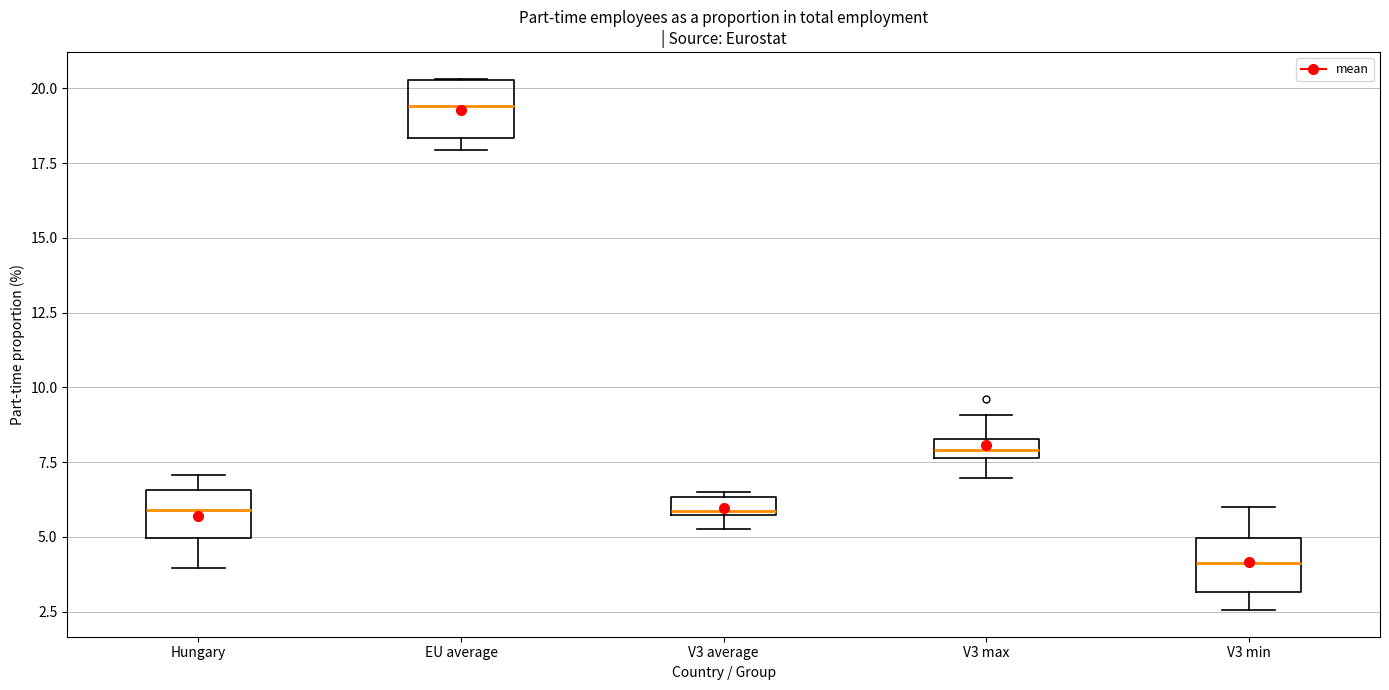

Where does the median line of the box for V3 min sit on the y-axis? The values are not printed on the chart, so give them approximately, as read against the axis.

4.0